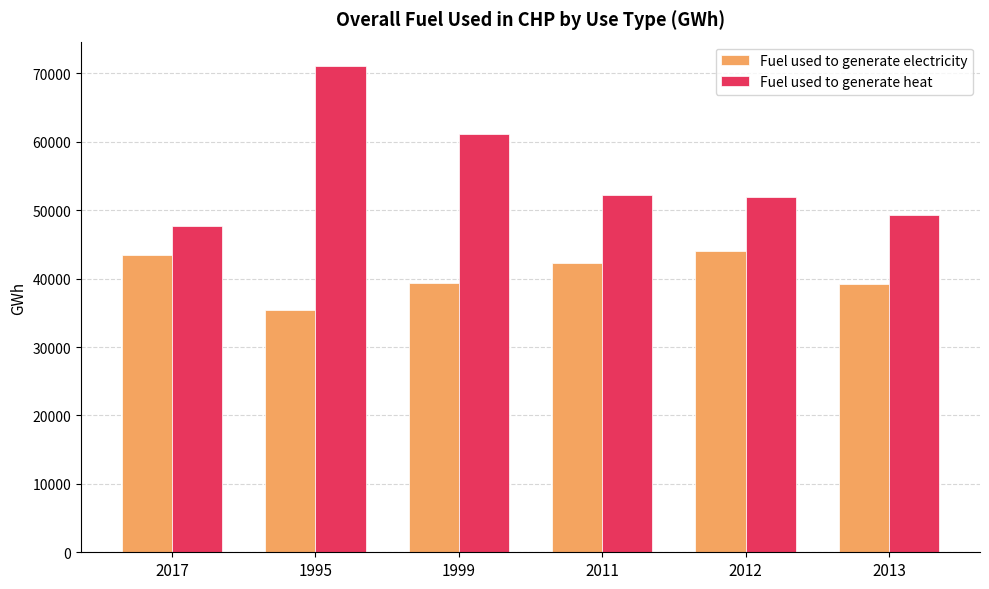

Rank the series by their average value, from highest to lowest.

Fuel used to generate heat, Fuel used to generate electricity